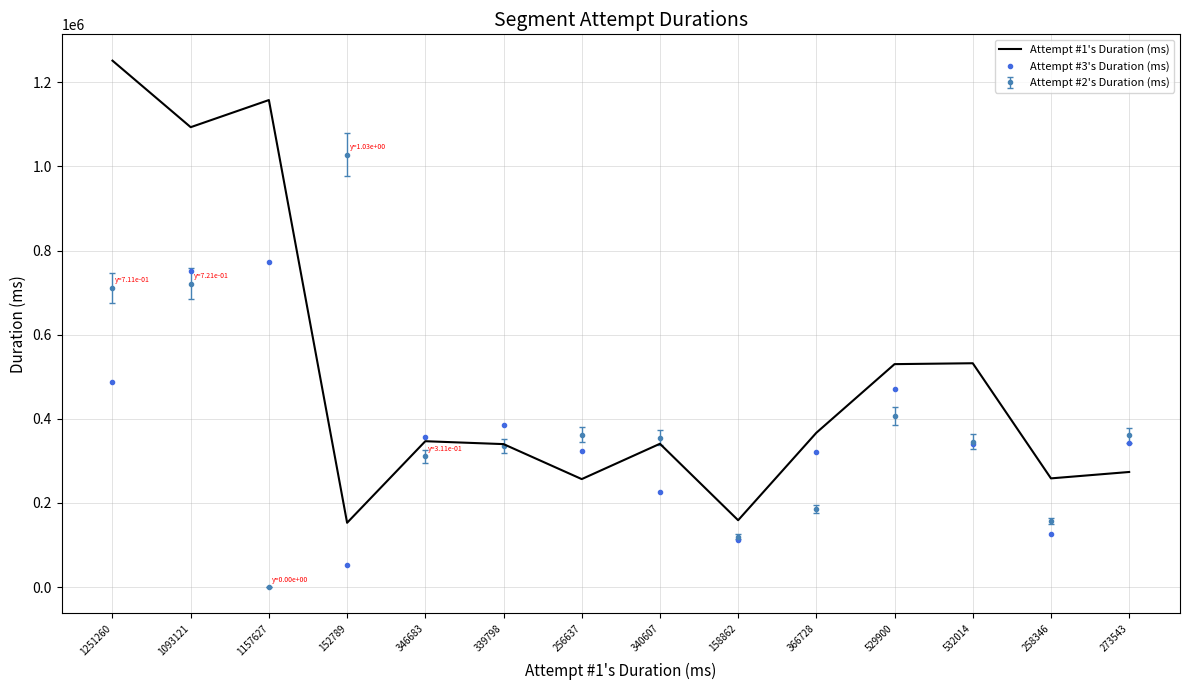

At which label does Attempt #1's Duration (ms) first exceed 346683?

1251260